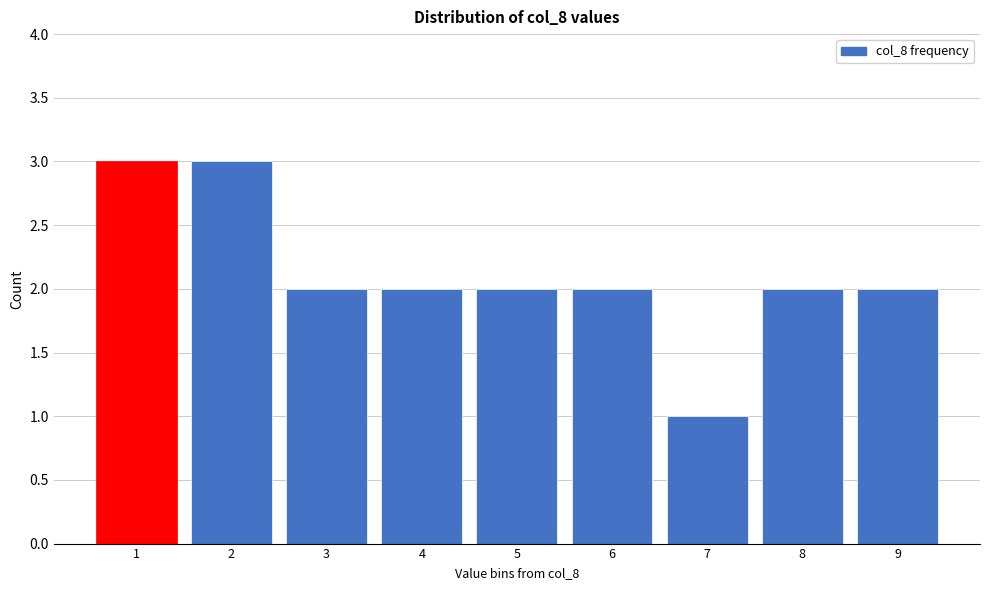

Reading left to right, transcribe all the data shown in this chart.

3	3	2	2	2	2	1	2	2